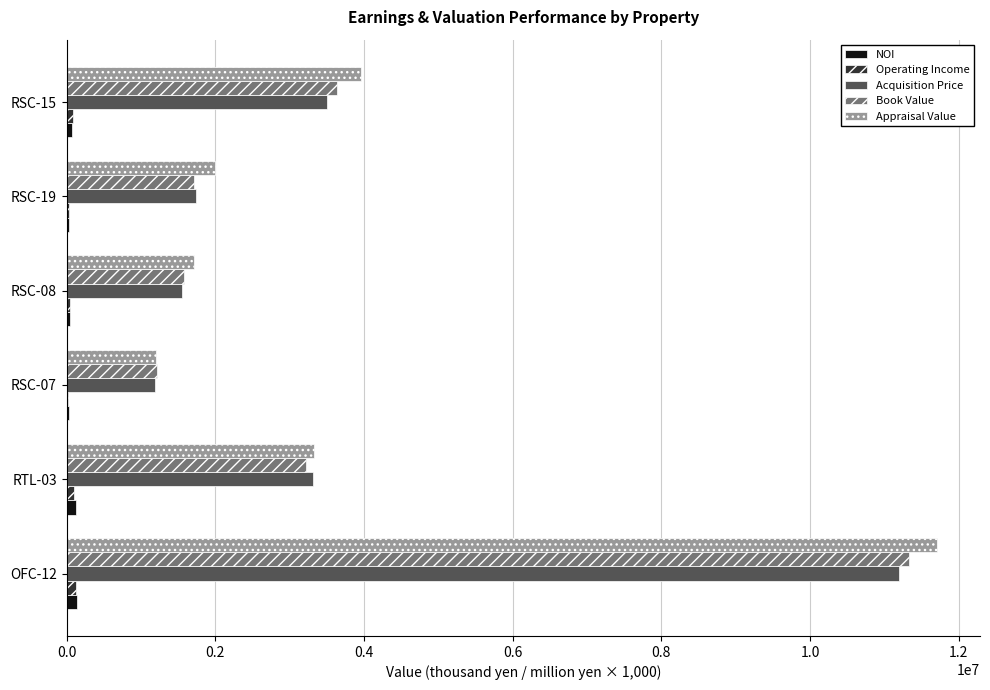

Which series changed the most between RTL-03 and RSC-19?

Acquisition Price